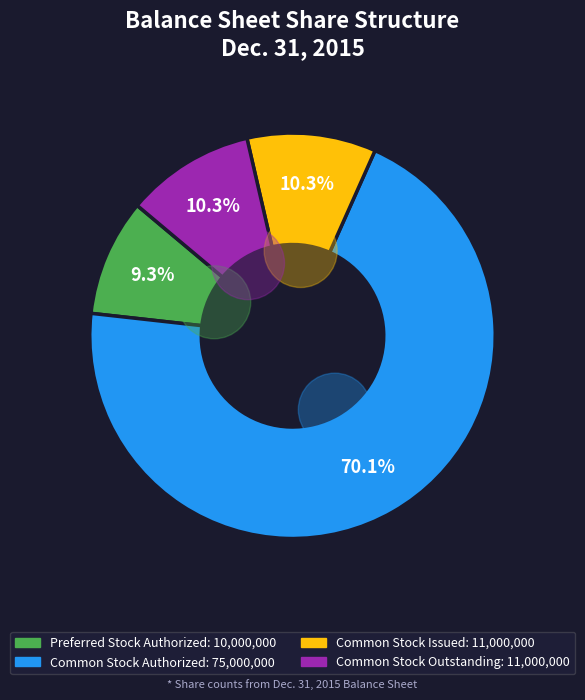

How many slices are in this pie chart?

4